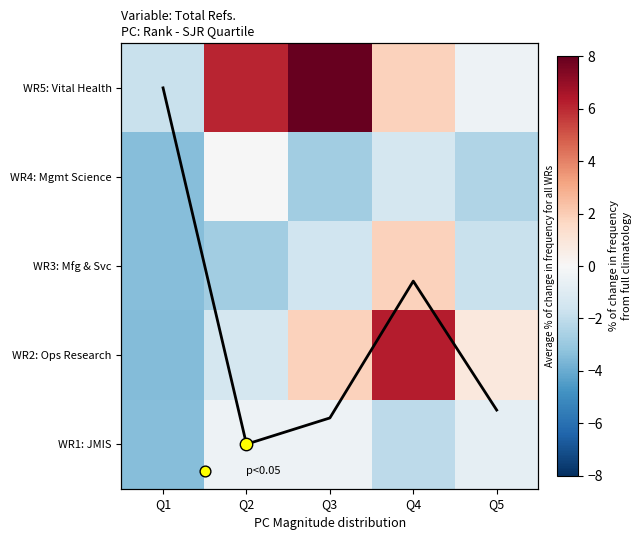

What is the sum of the WR5: Vital Health values at Q5 and Q2?

5.7